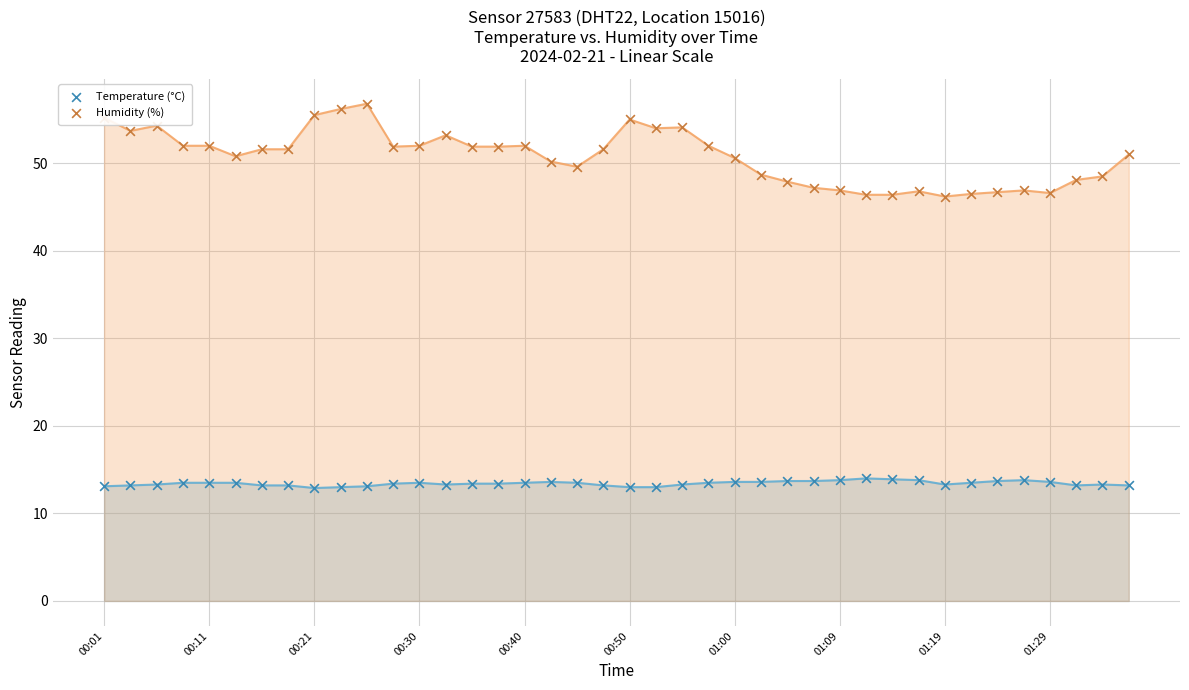

Which series has the largest total across all categories?

Humidity (%)